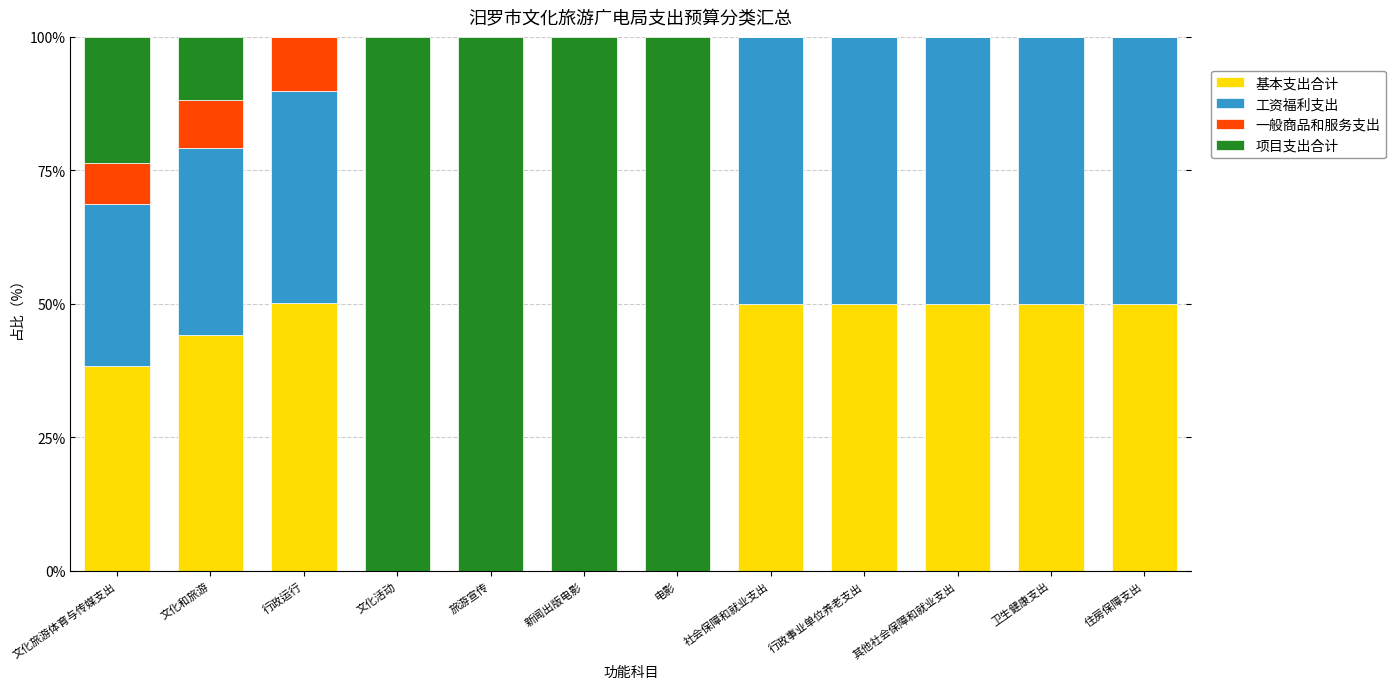

What is the difference between the 基本支出合计 values at 其他社会保障和就业支出 and 新闻出版电影?

50.0